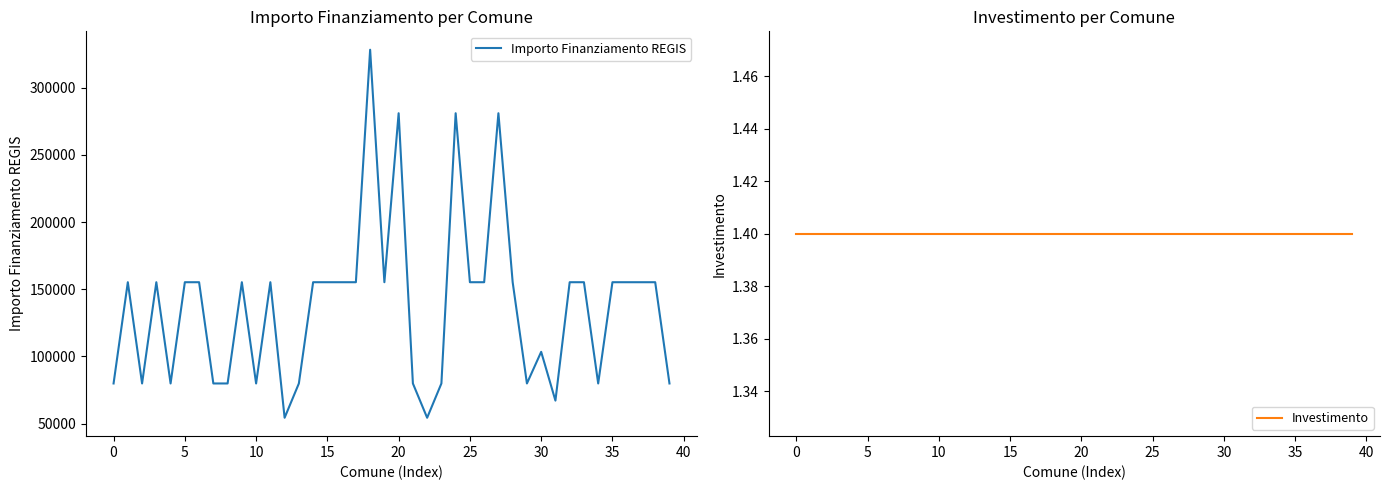

Which series has the largest range (max minus min)?

Importo Finanziamento REGIS